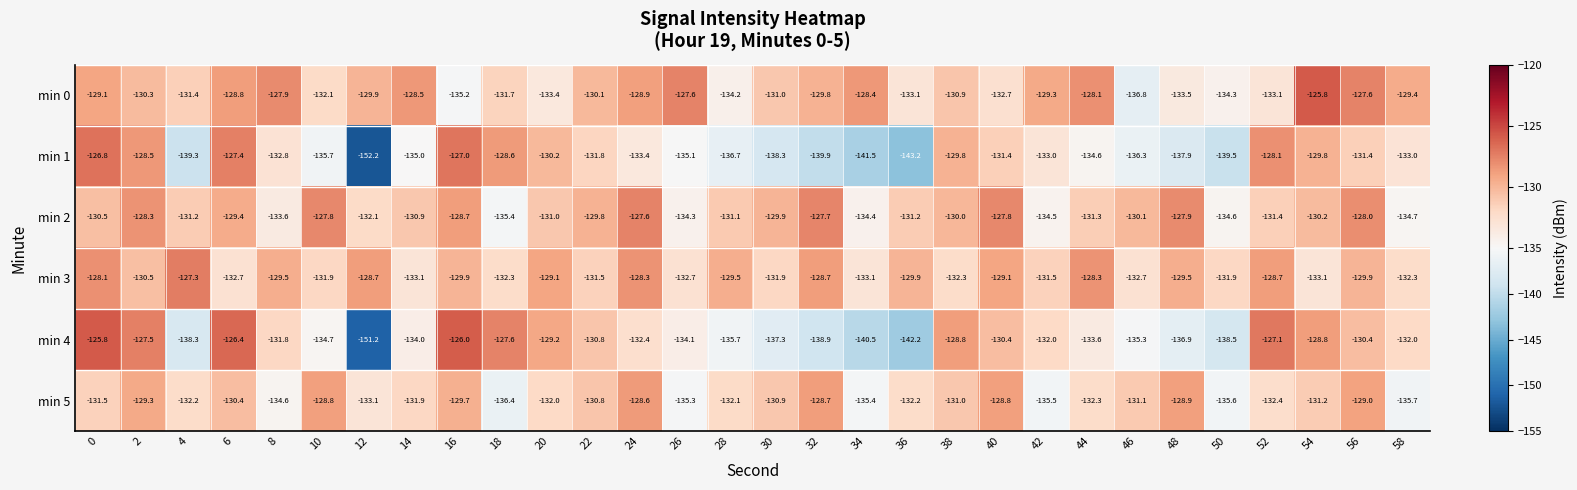

True or false: min 0 has a value of -134.2 at 28.

True